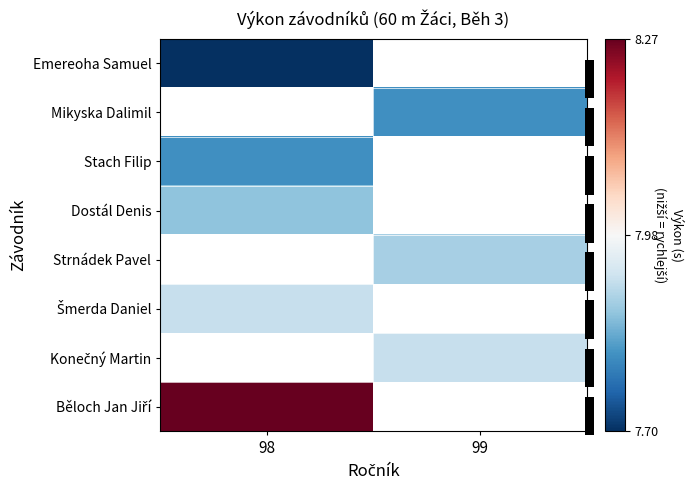

The value of Běloch Jan Jiří at 98 is 8.3. True or false?

True